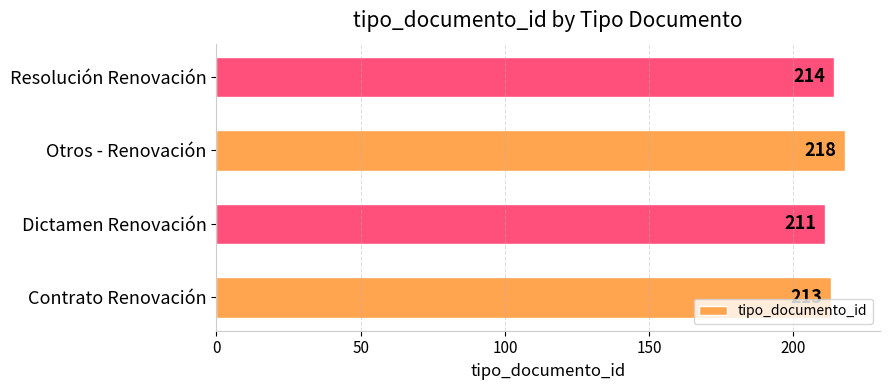

At which category does the chart reach its minimum across all series?

Dictamen Renovación